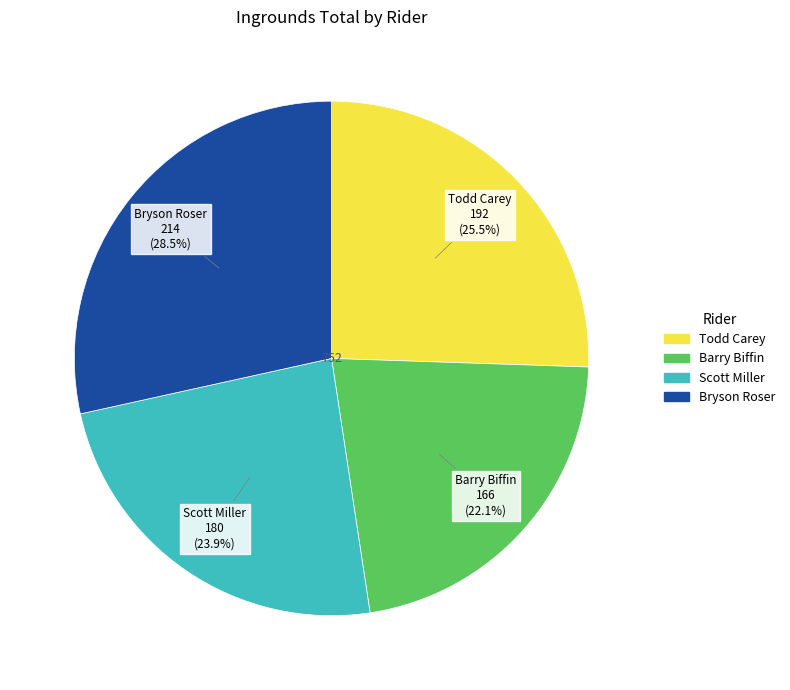

To the nearest percent, what is the average slice percentage?

25%